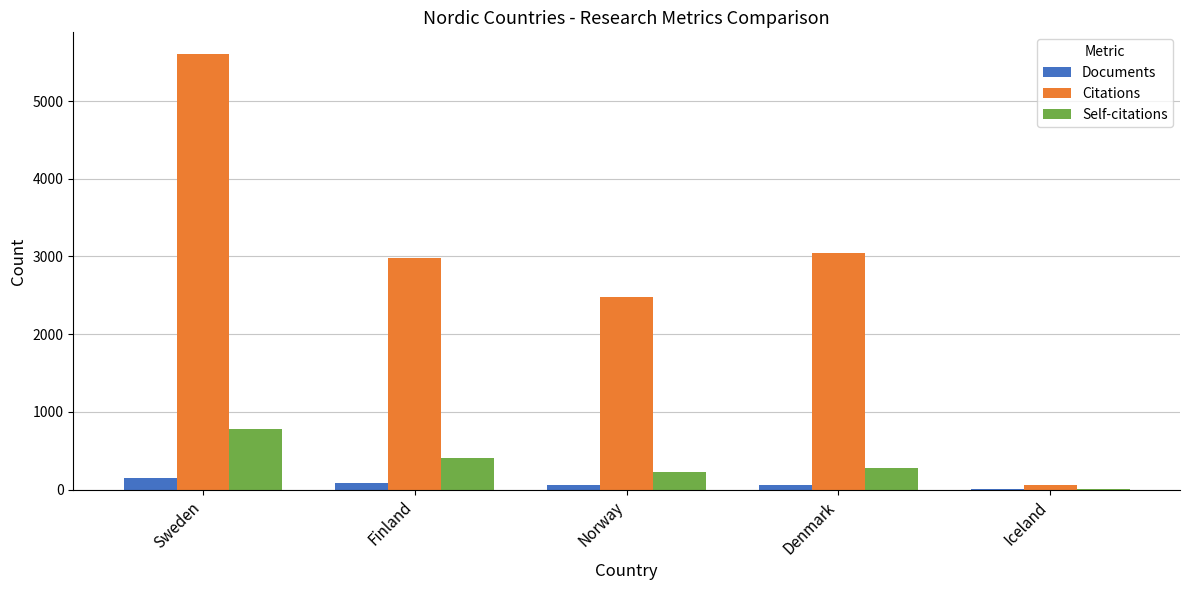

What is the sum of all Citations values?

14174